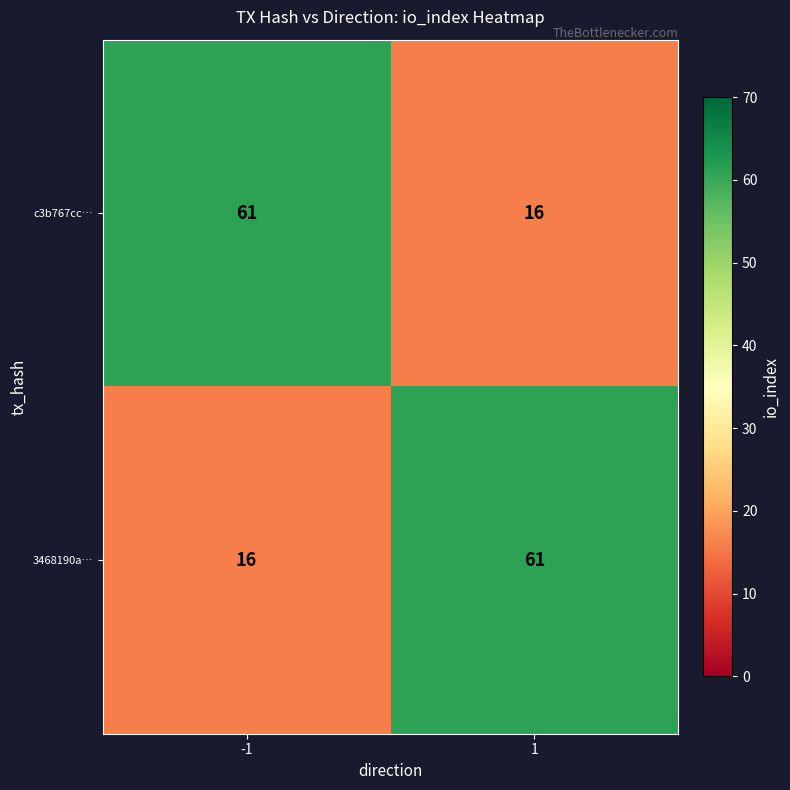

At how many categories does at least one series exceed 33?

2